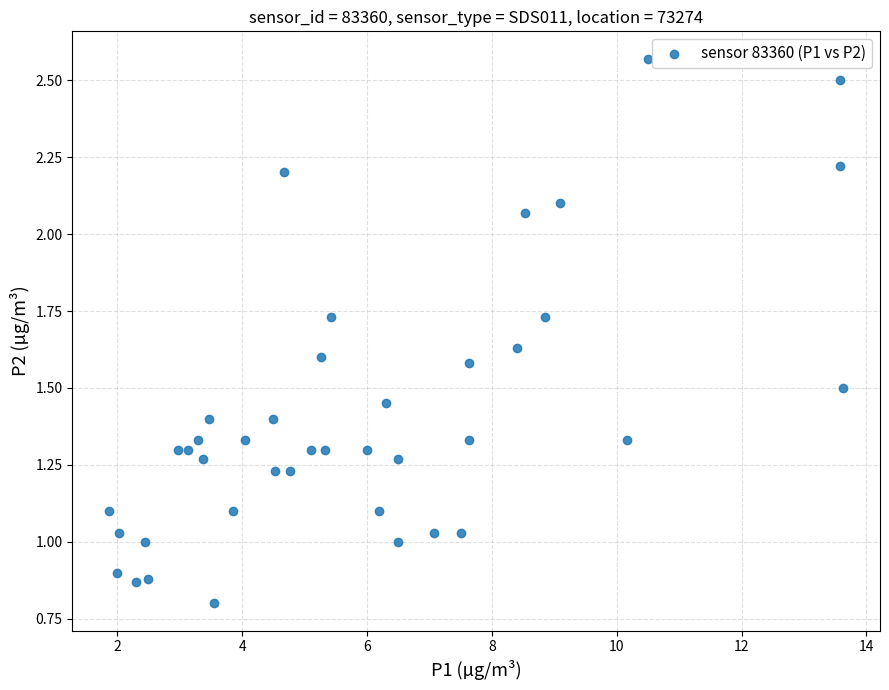

What is the range of X values (max minus min)?

11.8